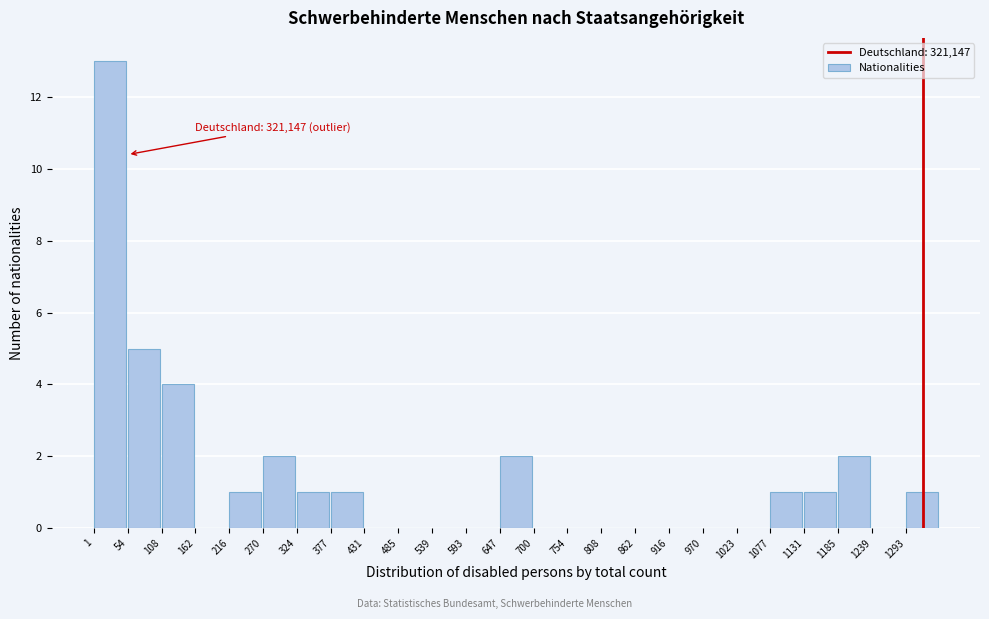

Which range on the x-axis has the tallest bar?

0 to 50